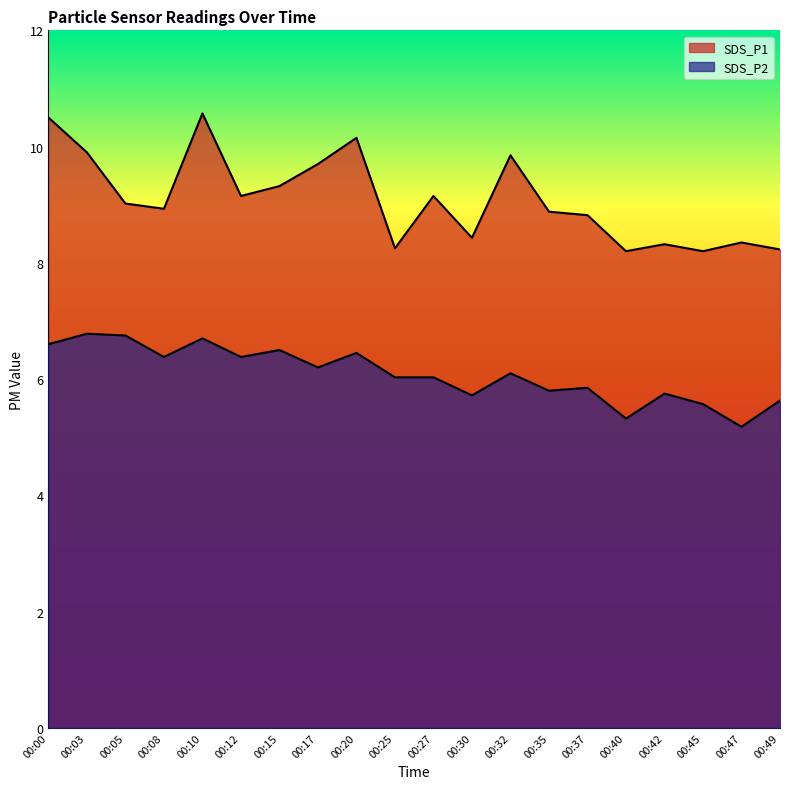

True or false: SDS_P2 and SDS_P1 intersect in this chart.

False